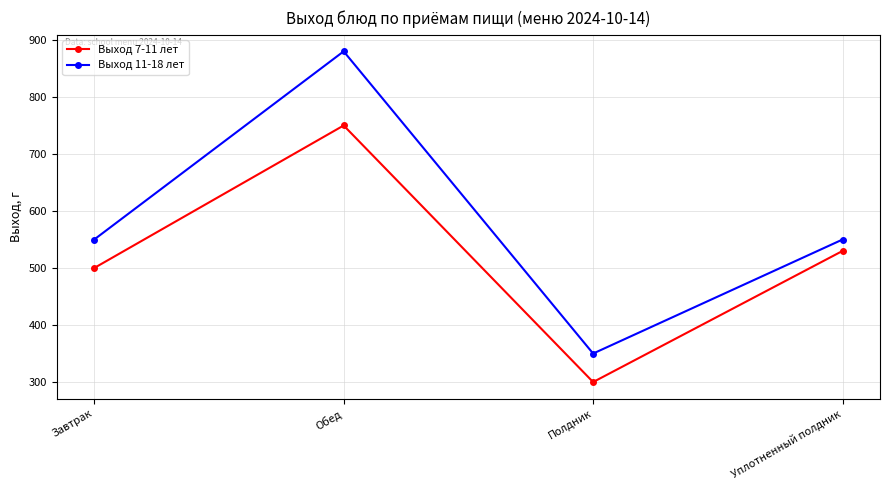

True or false: Выход 11-18 лет and Выход 7-11 лет cross at least once.

False